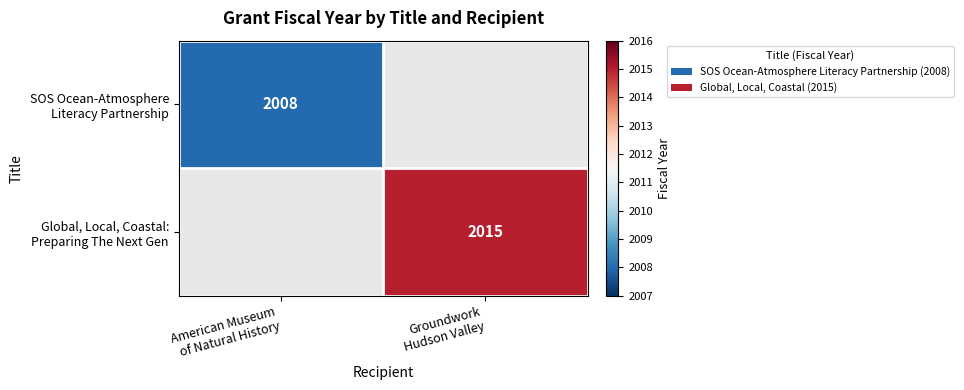

What is the sum of all SOS Ocean-Atmosphere Literacy Partnership values?

2008